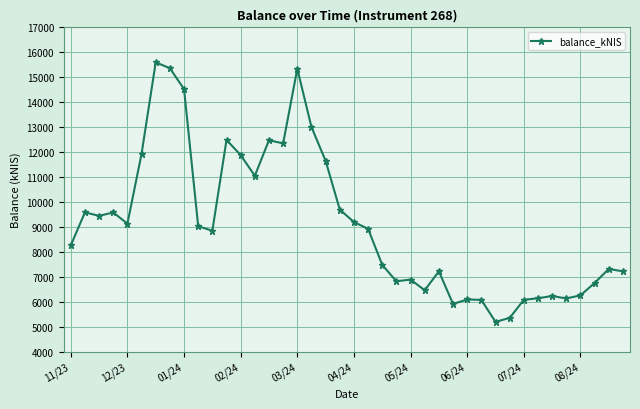

How many categories are shown in the chart?

40